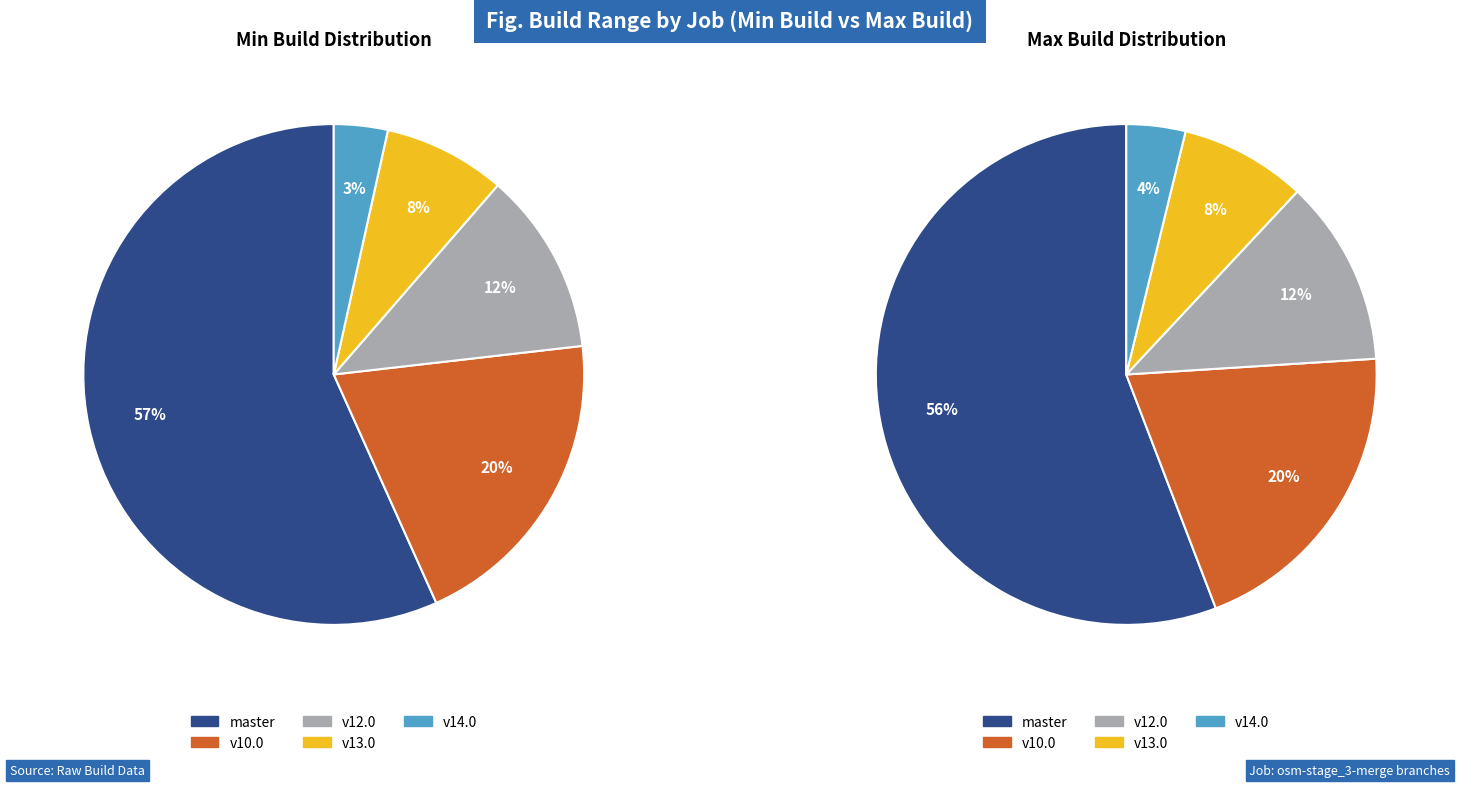

Does any single category account for the majority?

Yes